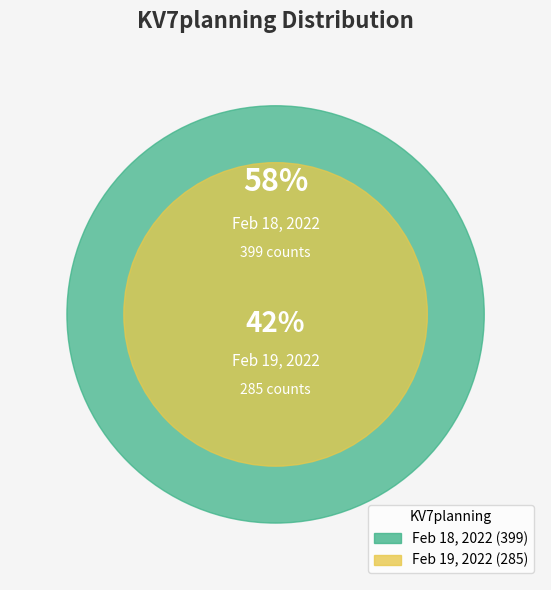

What is the change in value from 2022-02-18 05:00:00+00:00 to 2022-02-19 01:00:00+00:00?

-114